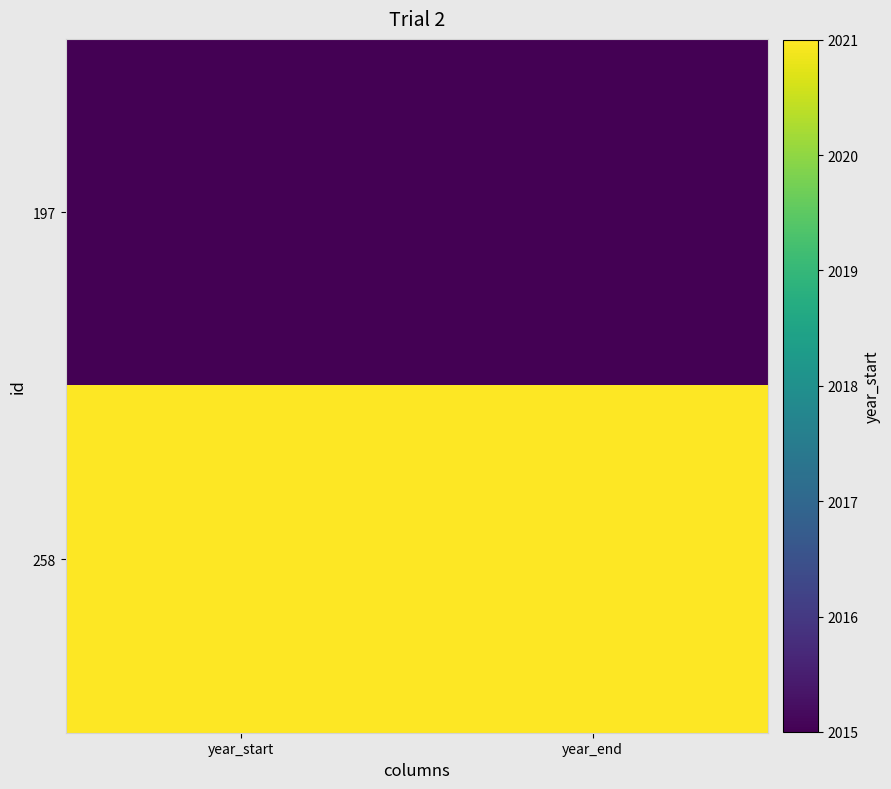

What is the maximum value shown in the chart?

2021